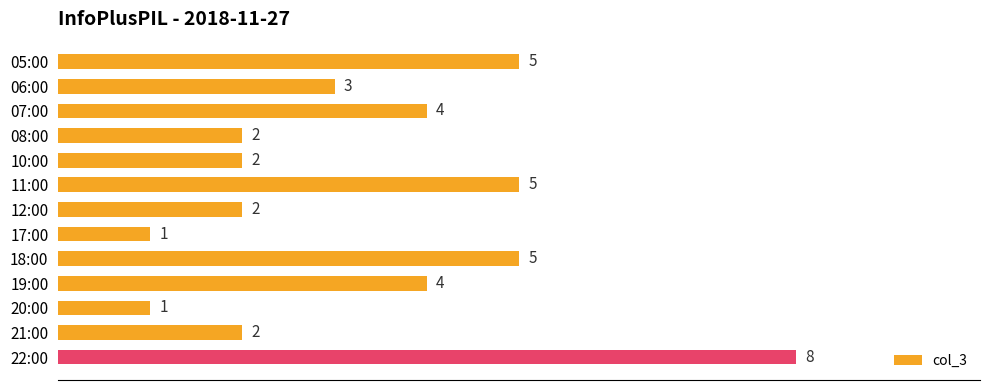

What is the difference between the maximum and second lowest values?

7